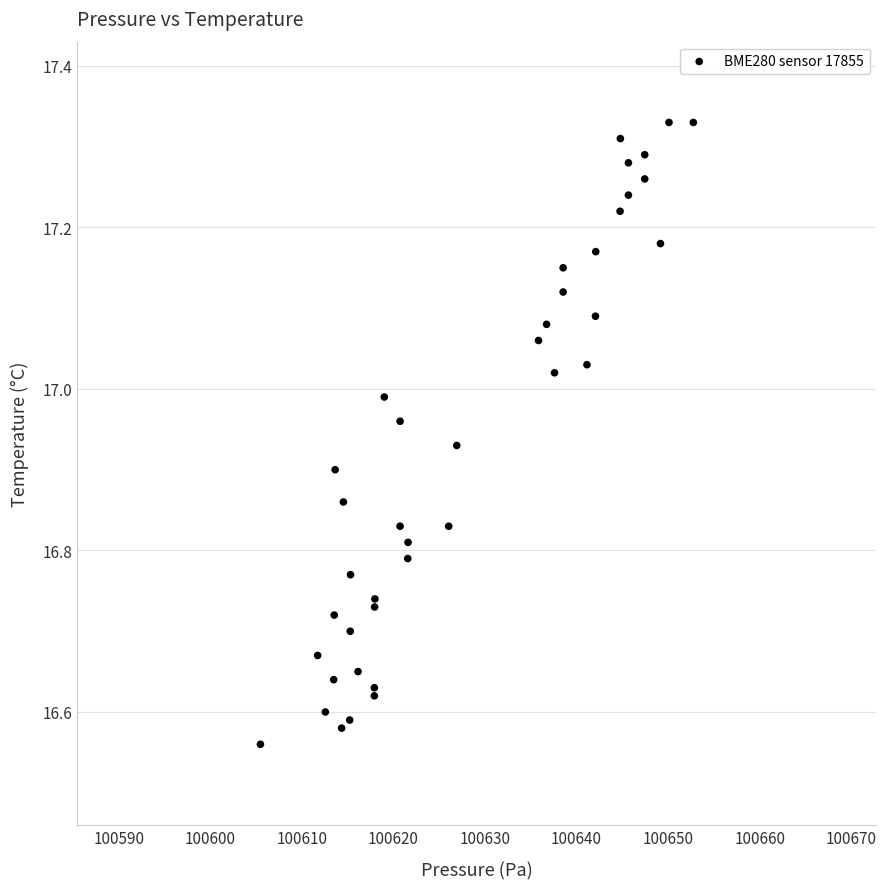

What is the range of X values (max minus min)?

47.3